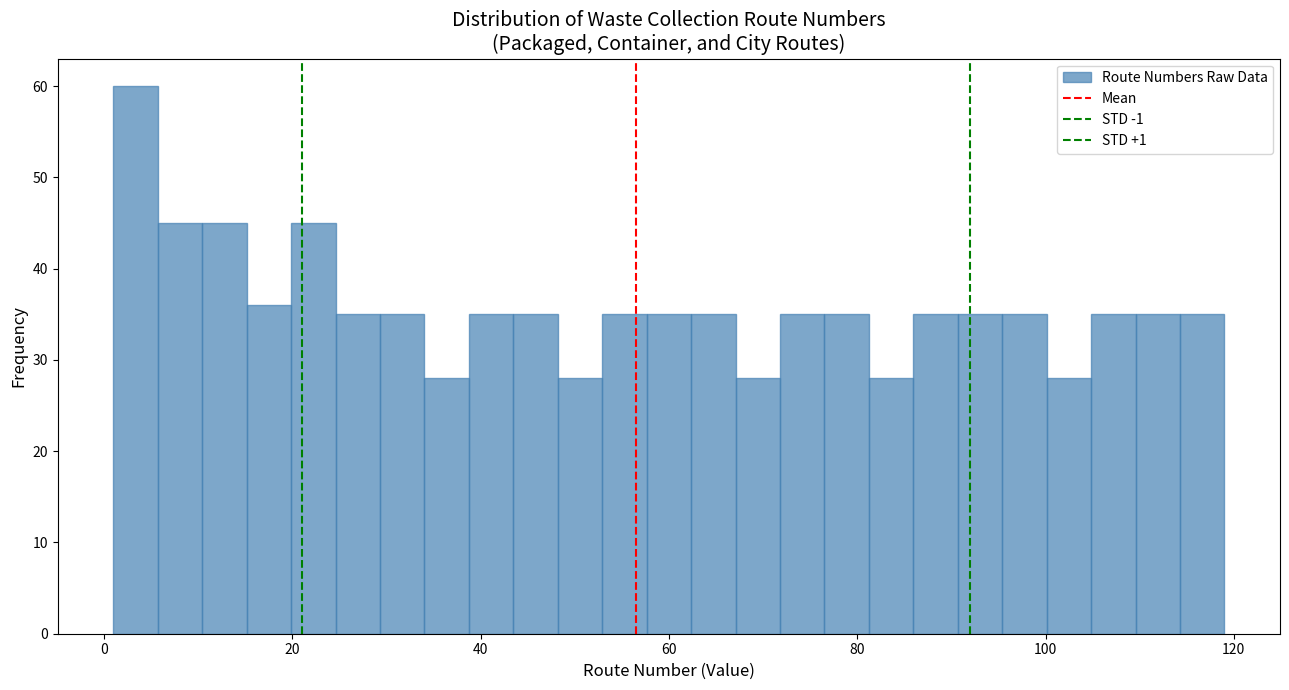

Around what value on the x-axis is the tallest bar? Give the approximate position of its centre, as read against the axis.

4